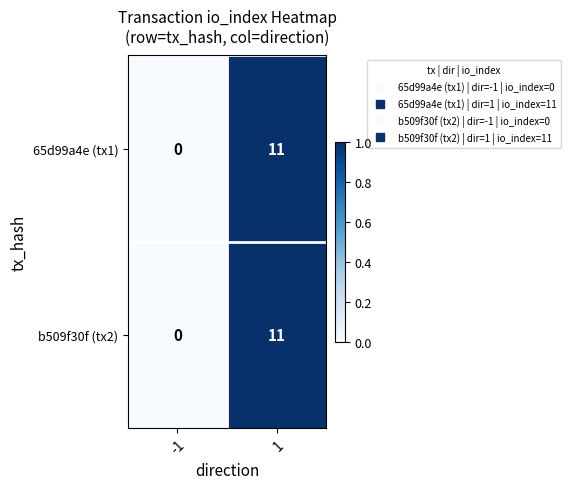

Reading left to right, what are all the values shown in this chart?

65d99a4e (tx1): -1=0	1=11
b509f30f (tx2): -1=0	1=11